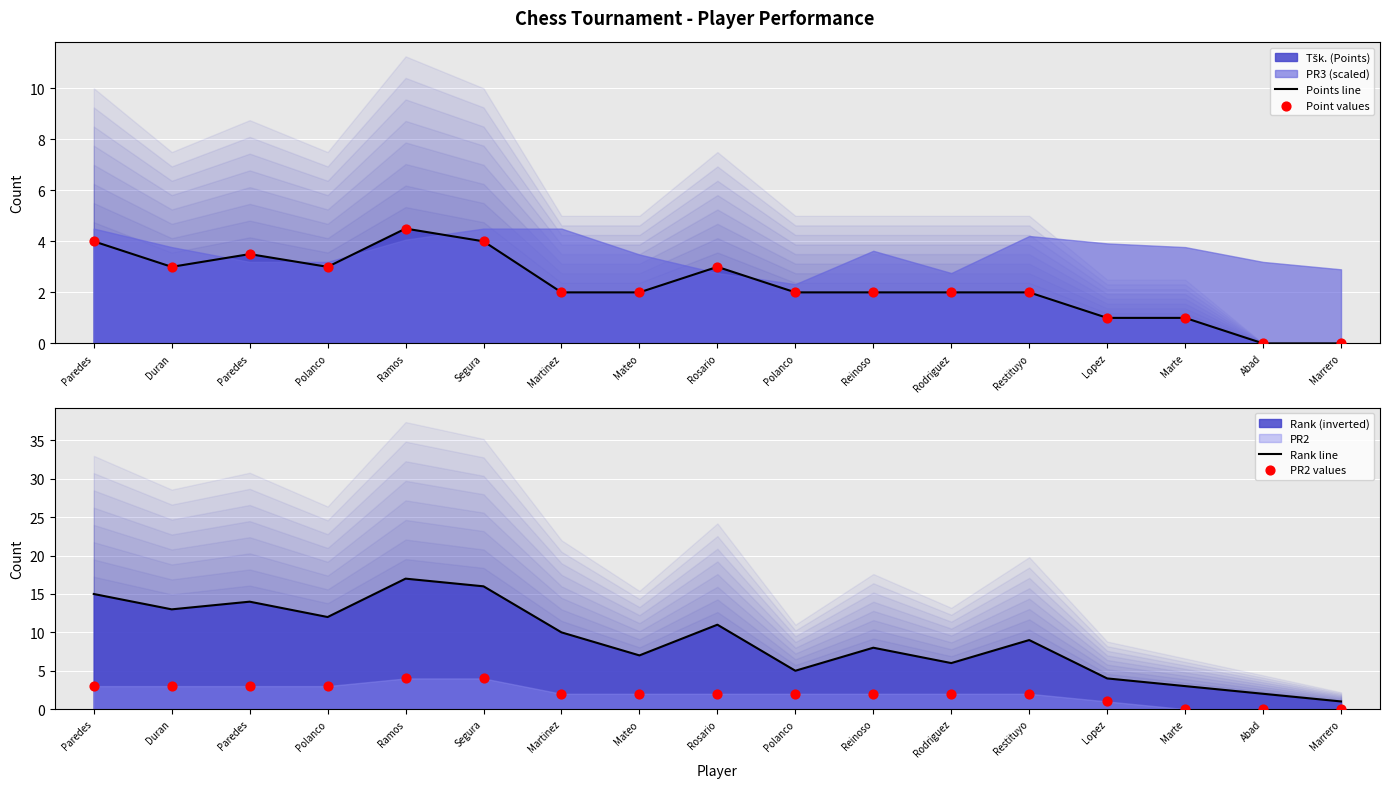

Which series has the largest total across all categories?

Rank line